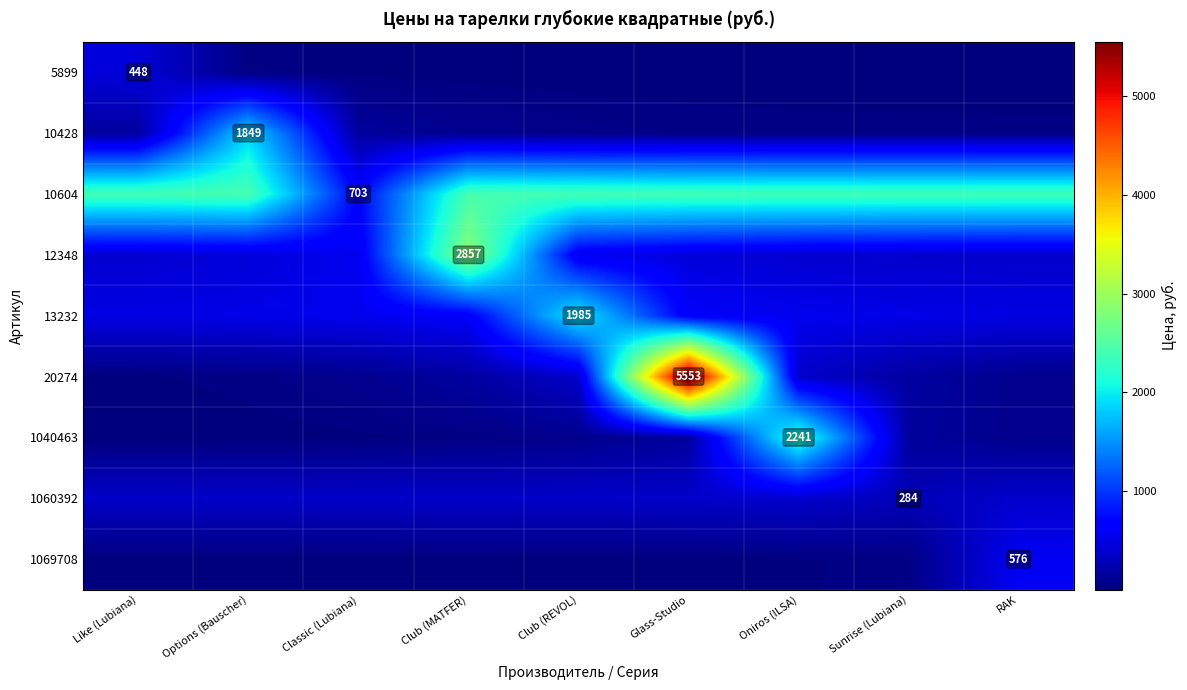

List the labels in order of 1060392 value, largest first.

Oniros (ILSA), RAK, Glass-Studio, Club (REVOL), Club (MATFER), Classic (Lubiana), Options (Bauscher), Like (Lubiana), Sunrise (Lubiana)